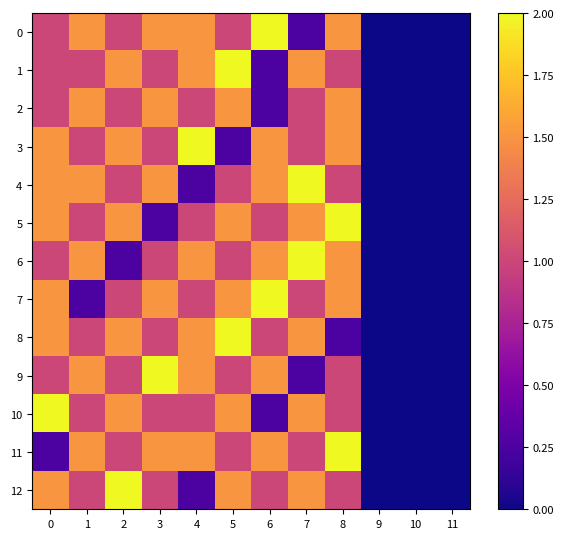

Rank the series at 7 from lowest to highest value.

0, 9, 2, 3, 7, 11, 1, 5, 8, 10, 12, 4, 6